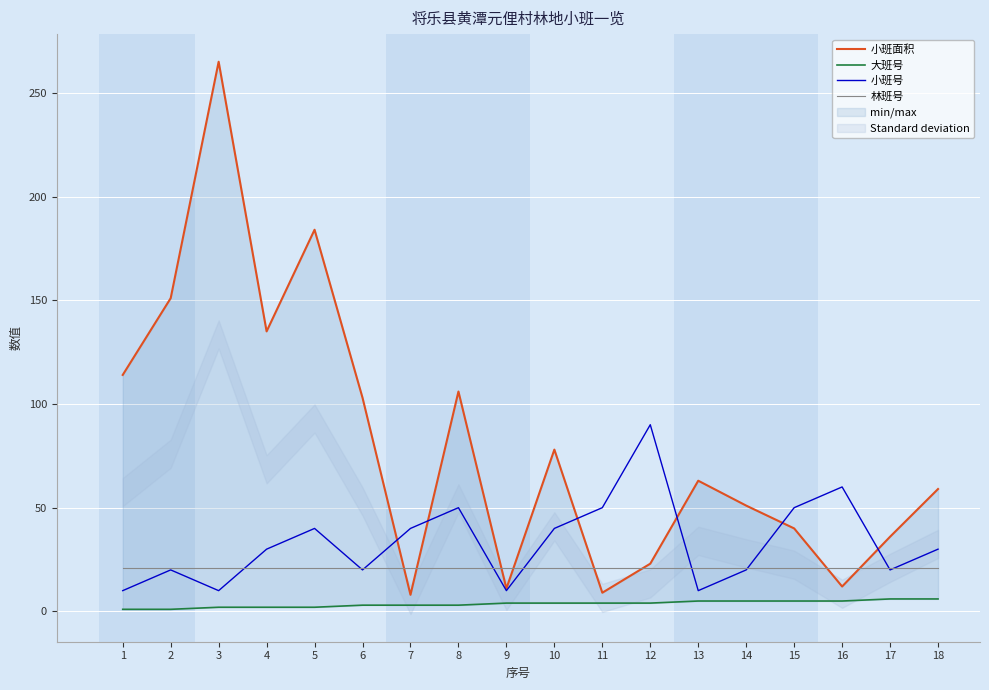

What are all the series names shown in the legend?

小班面积, 大班号, 小班号, 林班号